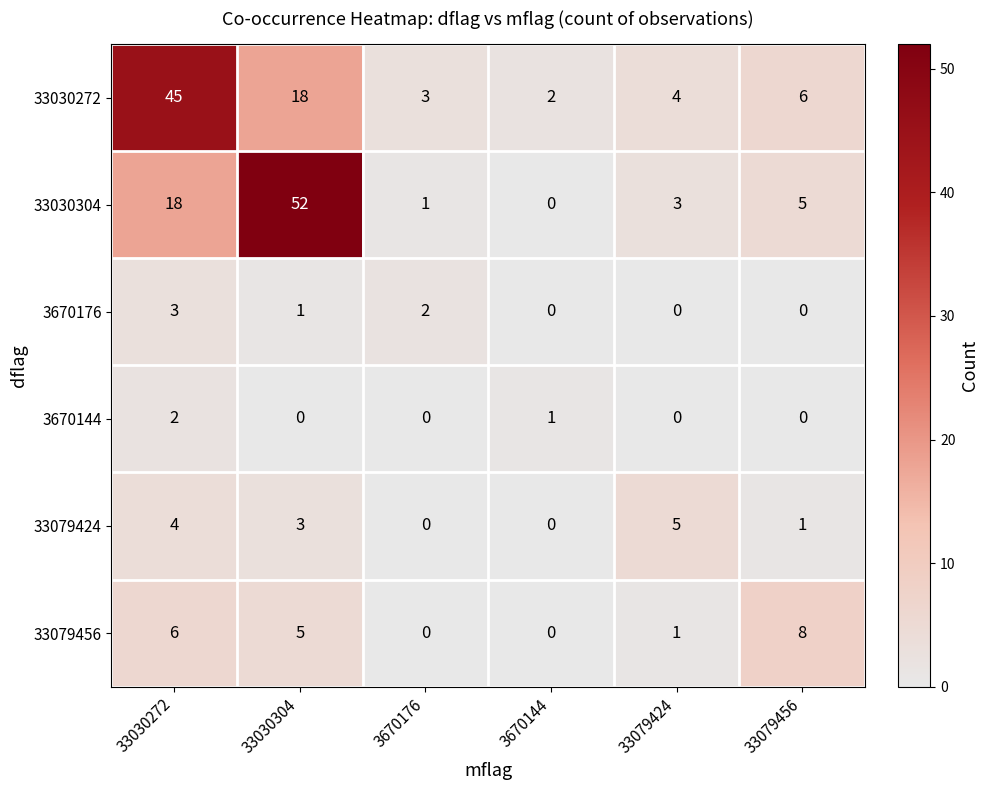

True or false: 33079456 has a value of 1 at 33079424.

True